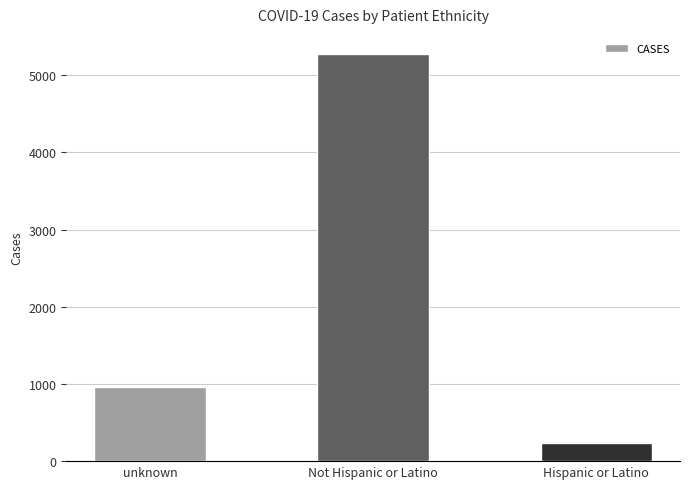

How many values are between 231 and 5271?

3